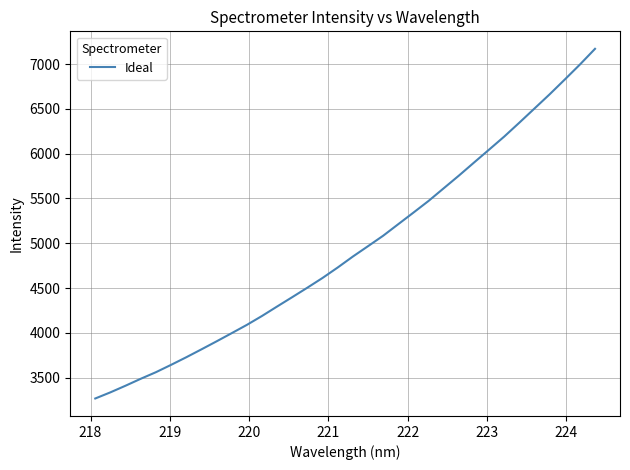

What is the difference between the maximum and minimum values?

3899.9